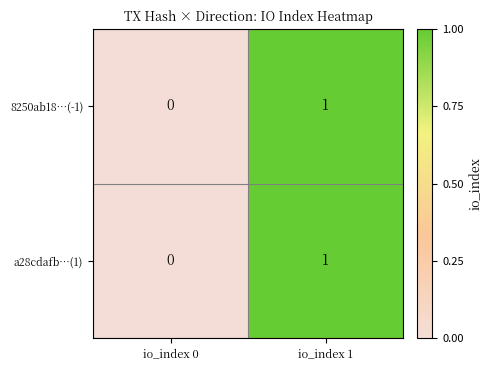

The a28cdafb…(1) series shows 1 at io_index 1. True or false?

True